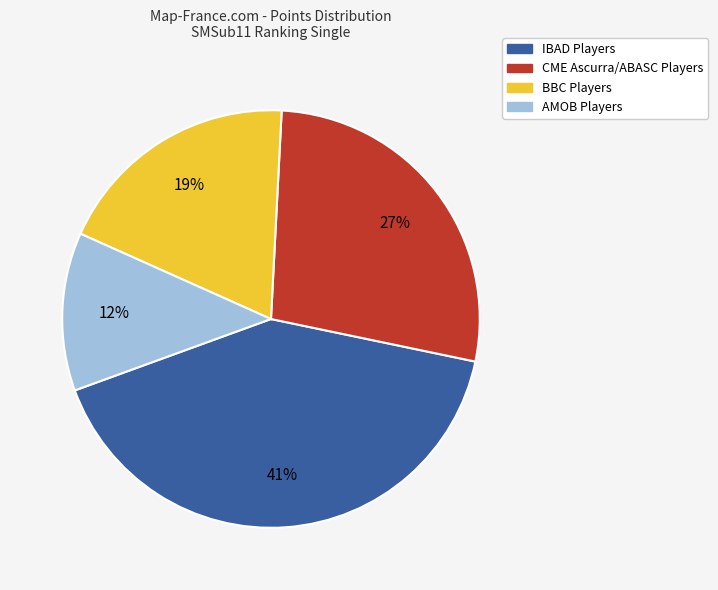

Is there any slice that represents more than half of the pie?

No